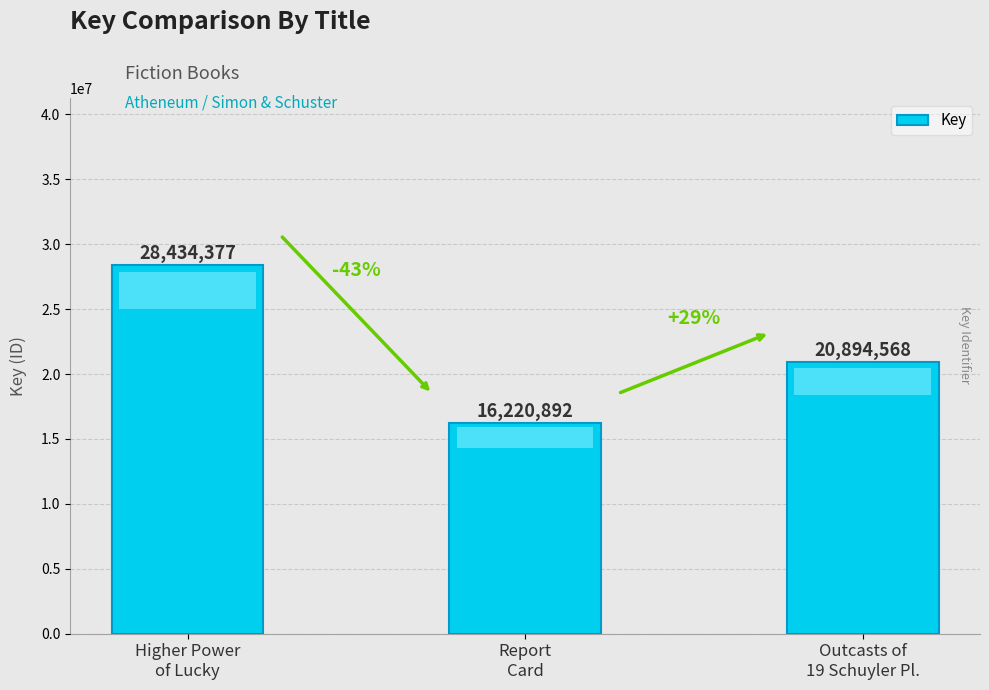

Which has a higher value, Report
Card or Outcasts of
19 Schuyler Pl.?

Outcasts of
19 Schuyler Pl.